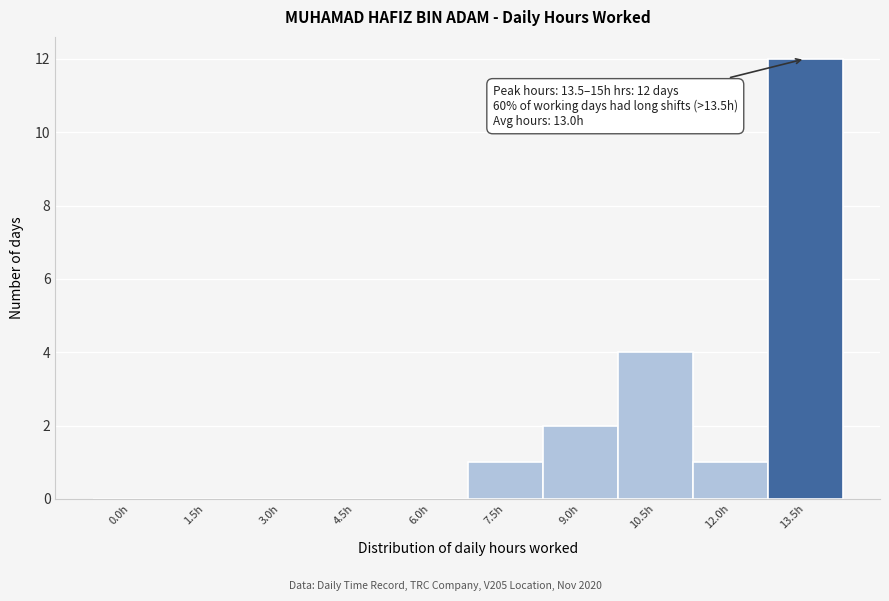

Reading left to right, transcribe all the data shown in this chart.

0.0h=0	1.5h=0	3.0h=0	4.5h=0	6.0h=0	7.5h=1	9.0h=2	10.5h=4	12.0h=1	13.5h=12